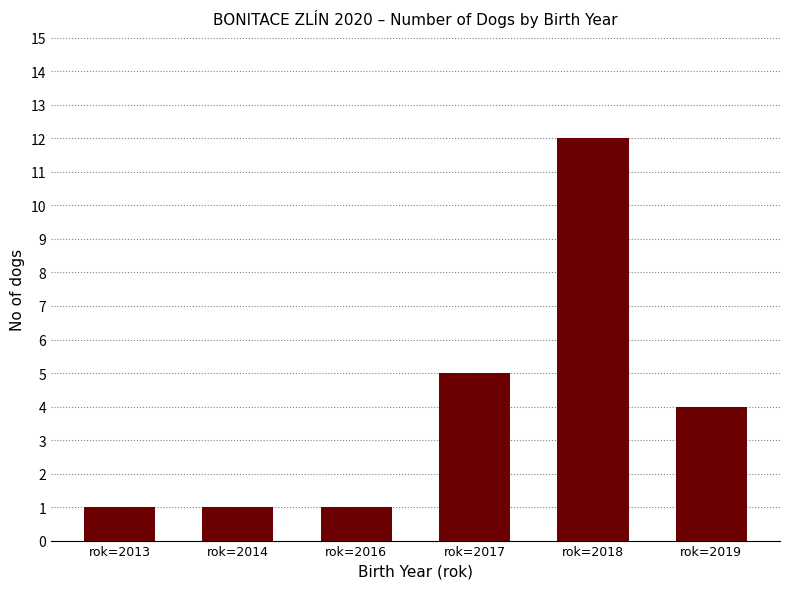

What is the difference between the values at rok=2017 and rok=2013?

4